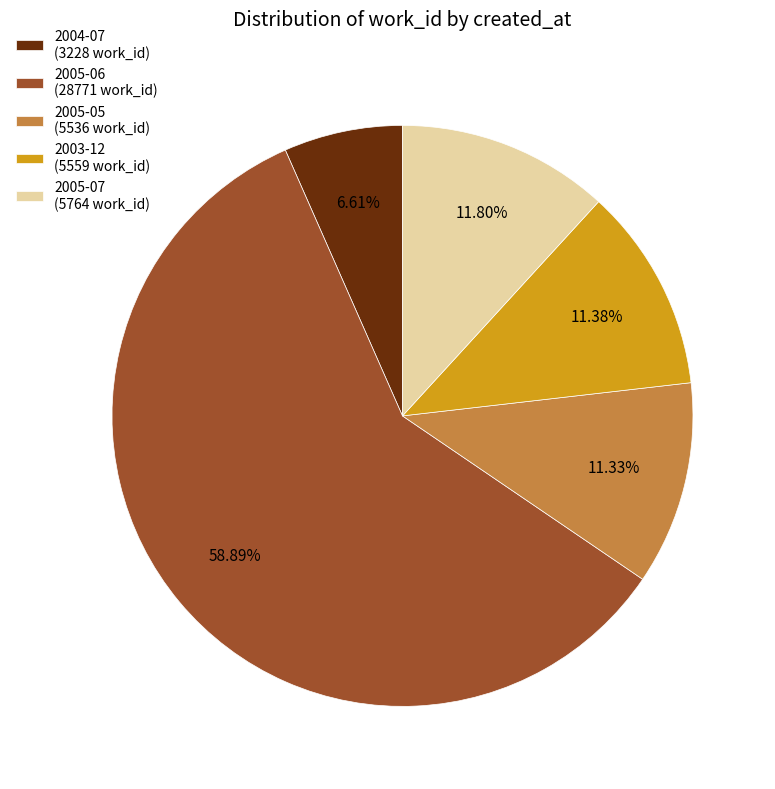

How many segments does this pie chart have?

5